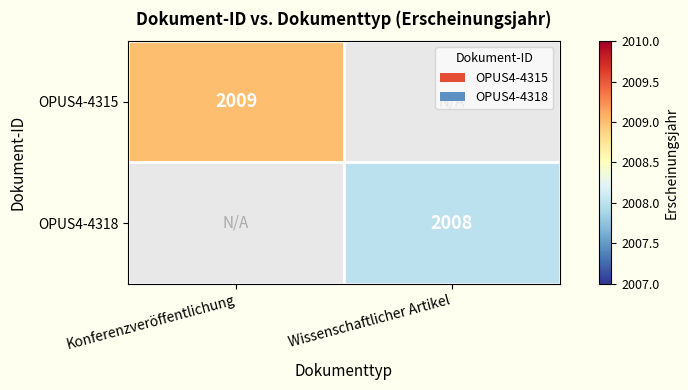

Is it true that OPUS4-4315 equals 3142 at Konferenzveröffentlichung?

False